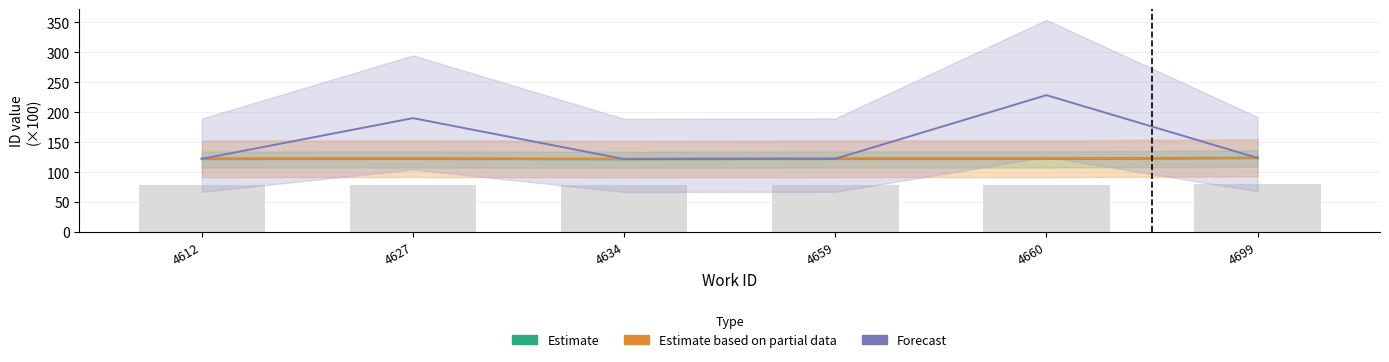

Are the bars grouped side by side (vs. stacked)?

Yes